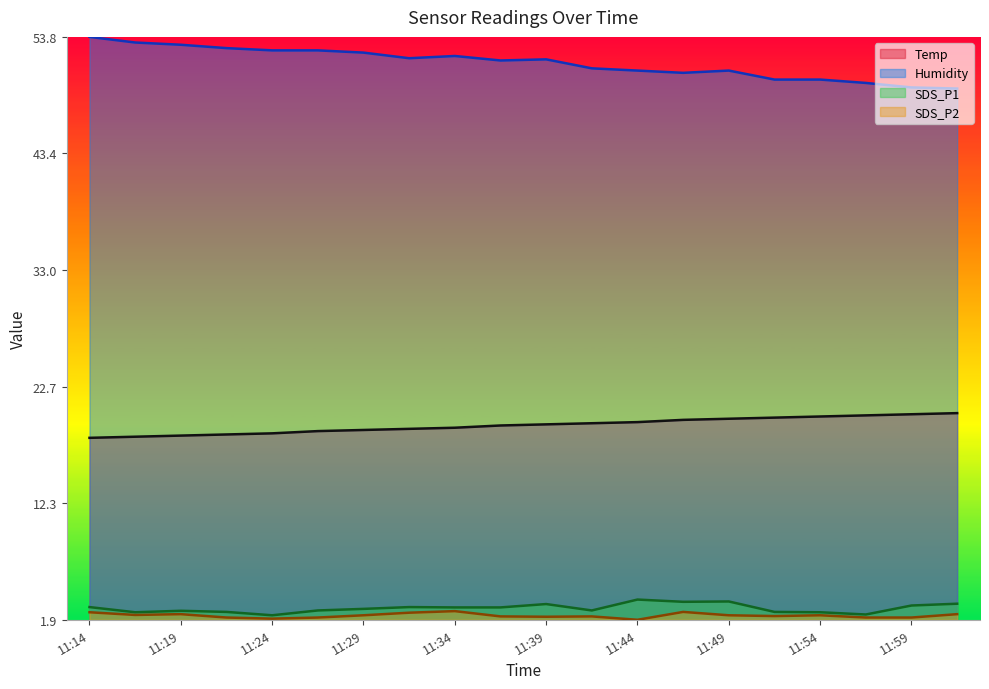

Which series changed the most between 11:44 and 11:57?

SDS_P1